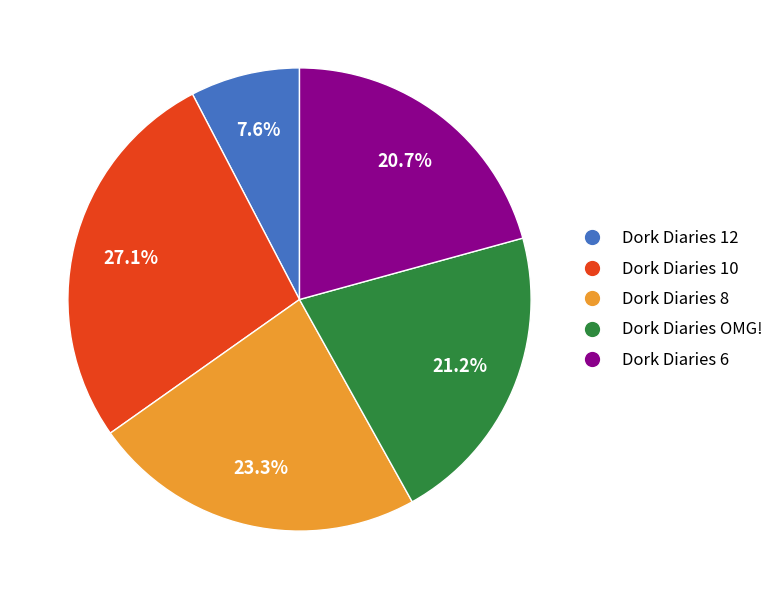

Between Dork Diaries OMG! and Dork Diaries 8, which is larger?

Dork Diaries 8